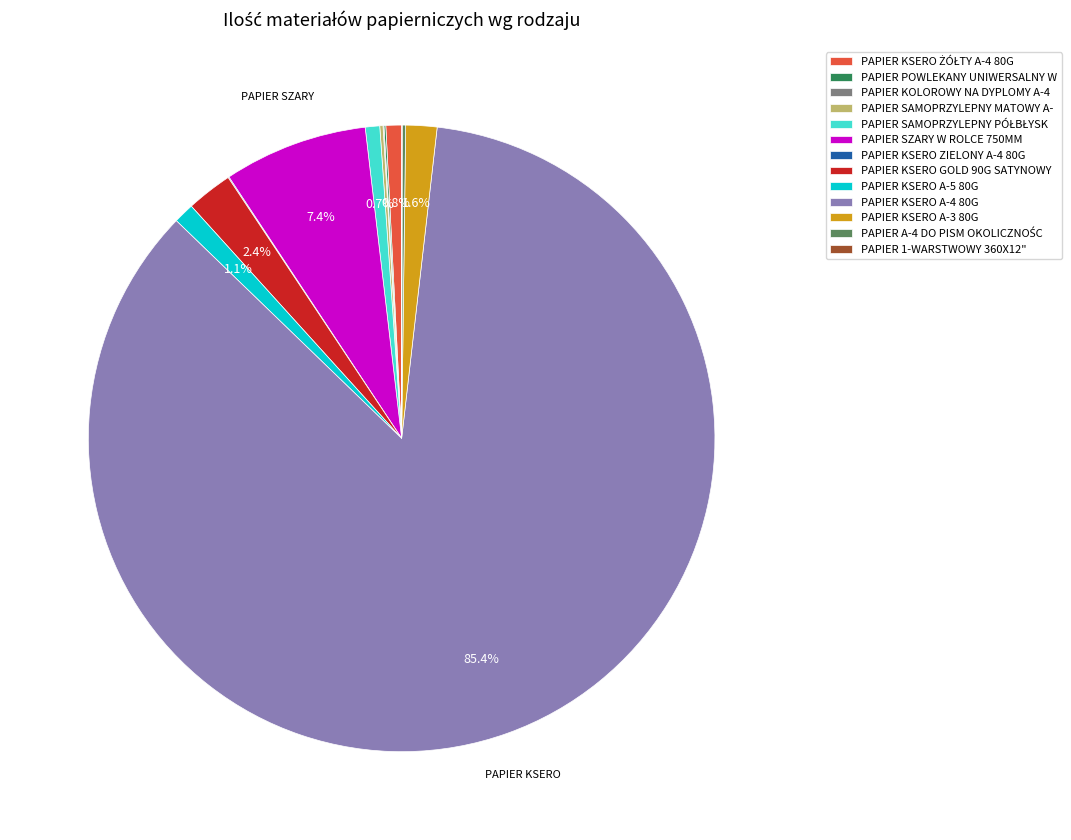

Does any single category account for the majority?

Yes